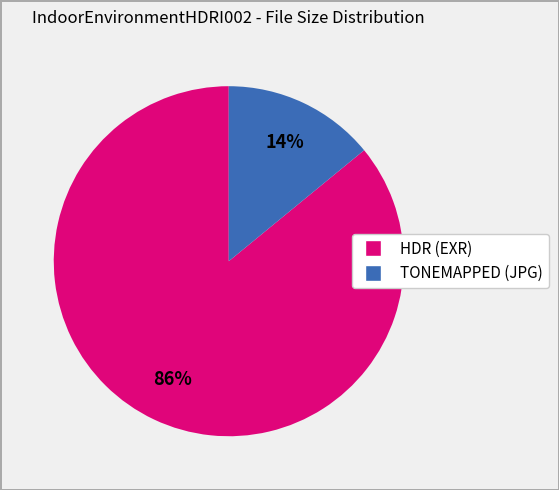

To the nearest percent, what is the average slice percentage?

50%